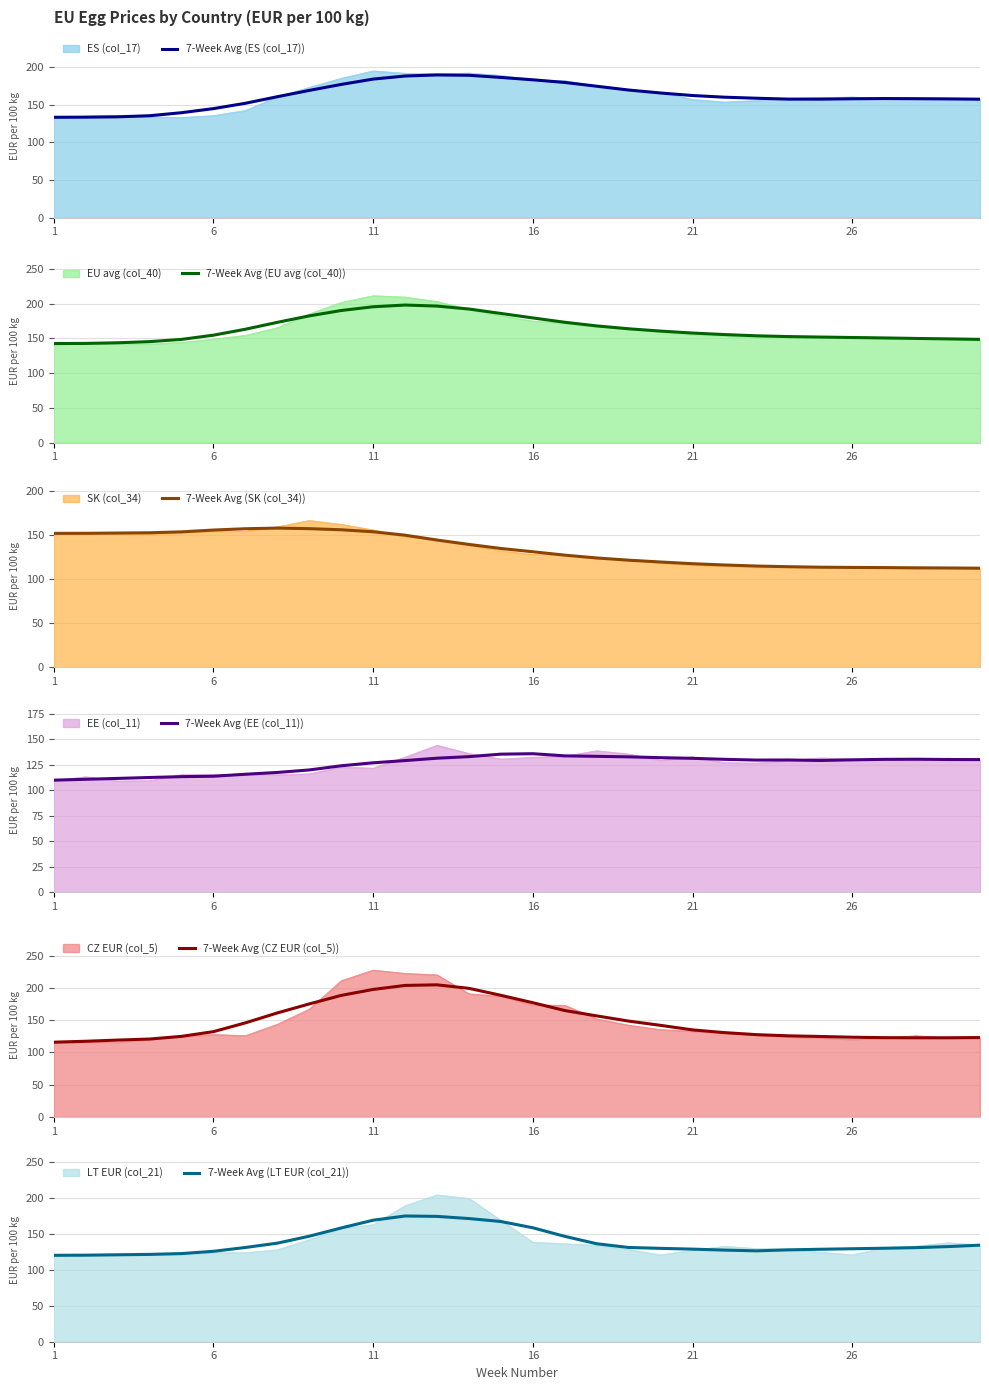

How many data points does each series have?

30